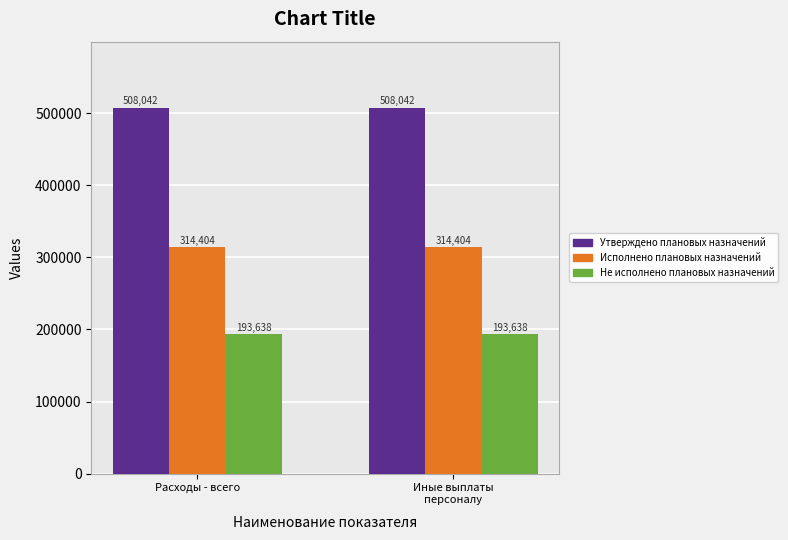

Which series has the largest total across all categories?

Утверждено плановых назначений